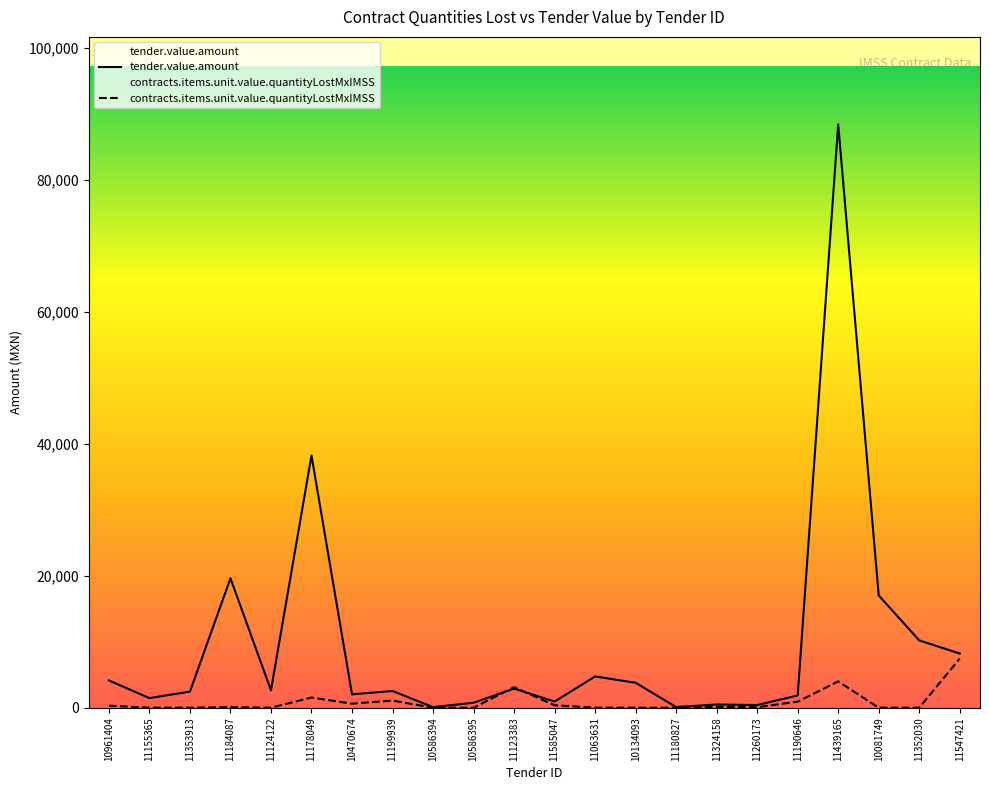

At which label is contracts.items.unit.value.quantityLostMxIMSS closest to 3727?

11439165